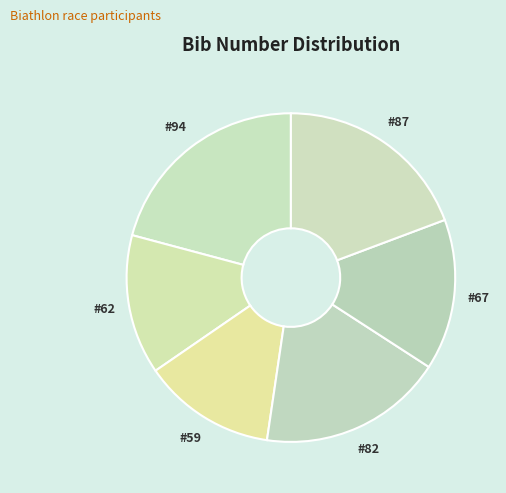

How many slices are in this pie chart?

6